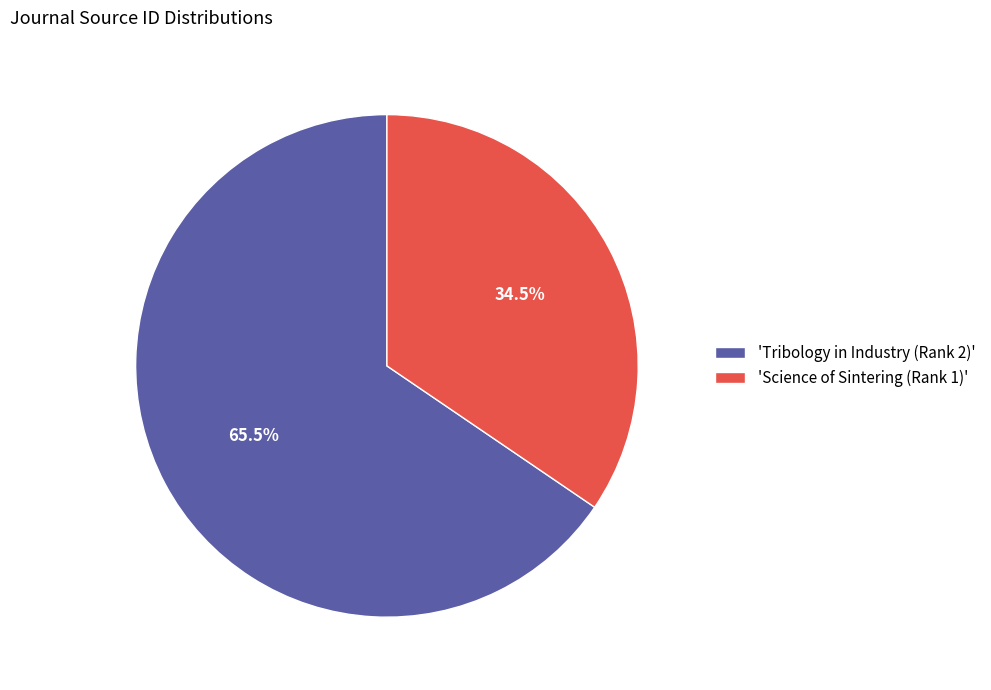

Rank the categories by value from lowest to highest.

'Science of Sintering (Rank 1)', 'Tribology in Industry (Rank 2)'